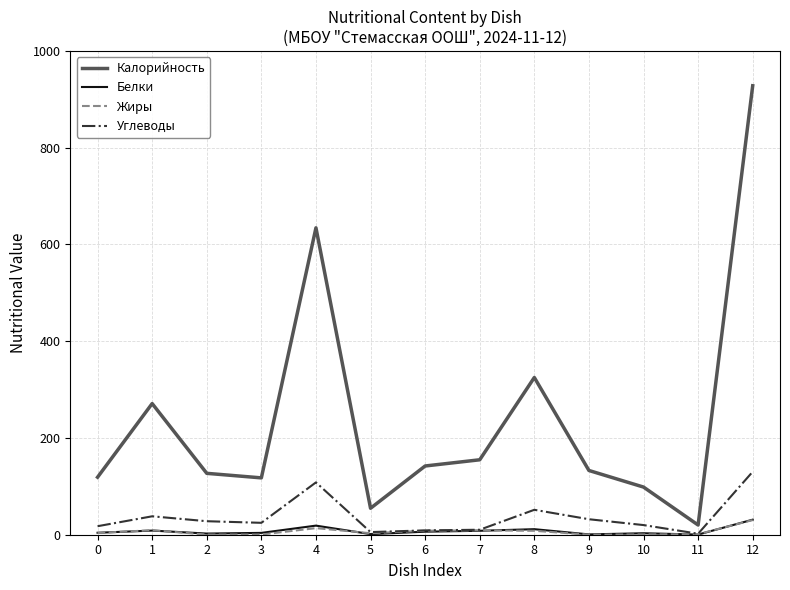

True or false: Калорийность has more than 2 interior local peaks.

True